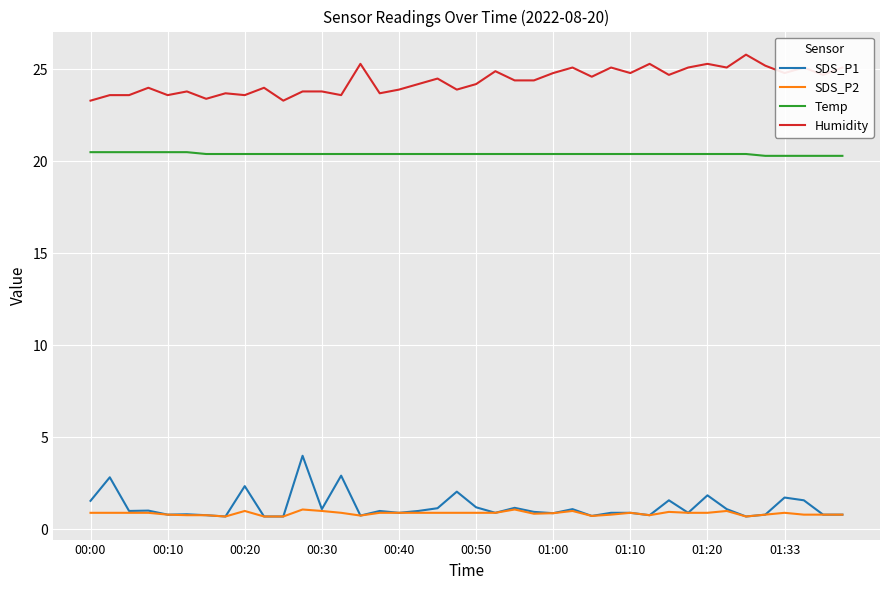

Does the chart display data point markers on the line(s)?

No